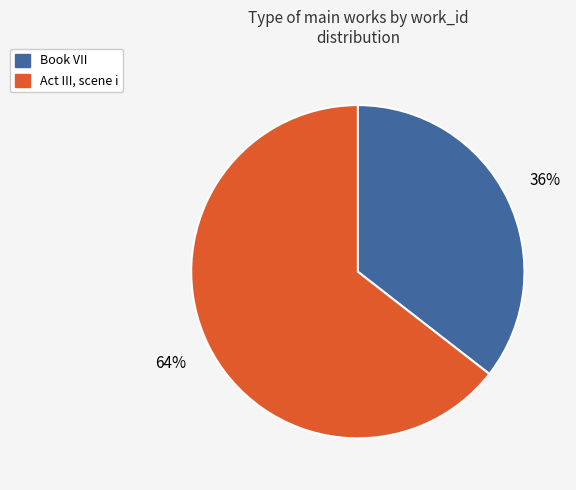

Which has a higher value, Book VII or Act III, scene i?

Act III, scene i